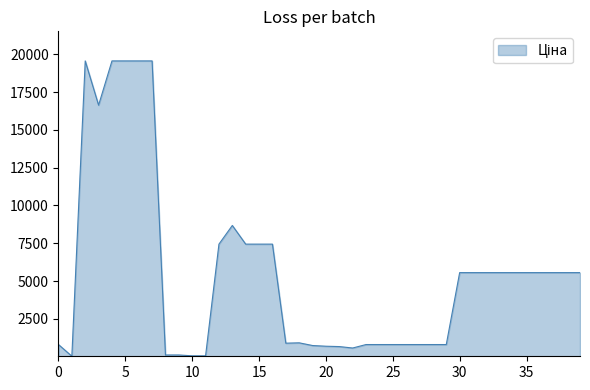

What is the maximum value shown in the chart?

19564.9